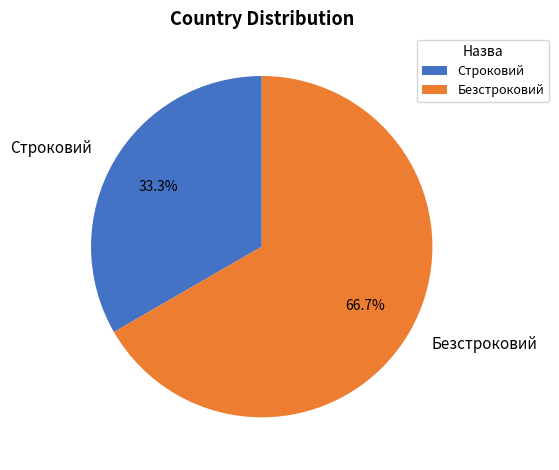

To the nearest percent, what percentage of the pie is Безстроковий?

67%